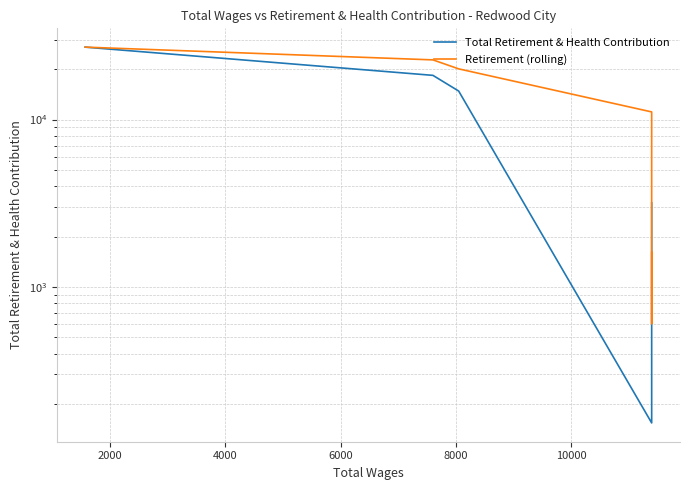

What is the lowest value of the Retirement (rolling) series?

604.0